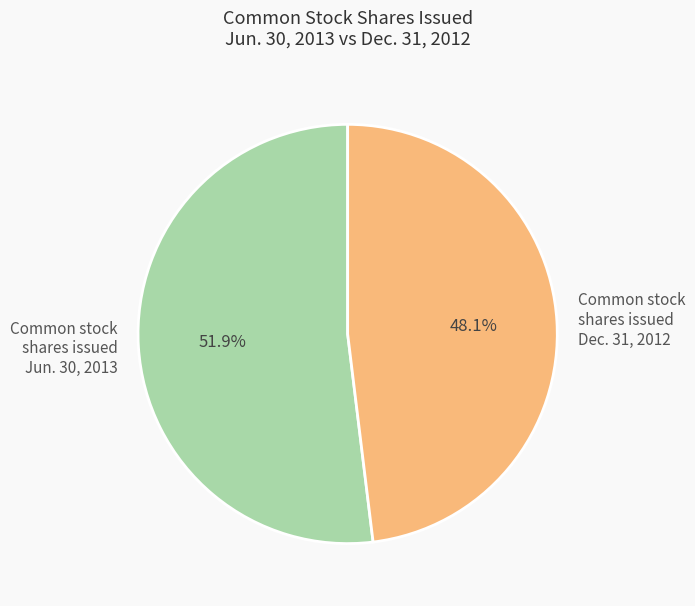

What portion of the pie excludes Common stock shares issued Dec. 31, 2012?

51.9%